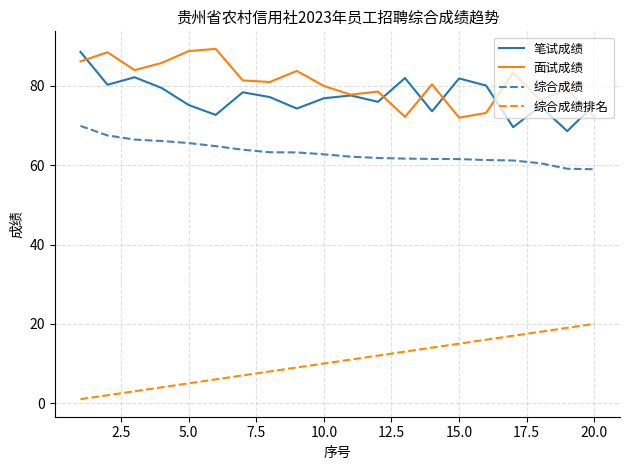

True or false: 综合成绩排名 and 笔试成绩 intersect in this chart.

False